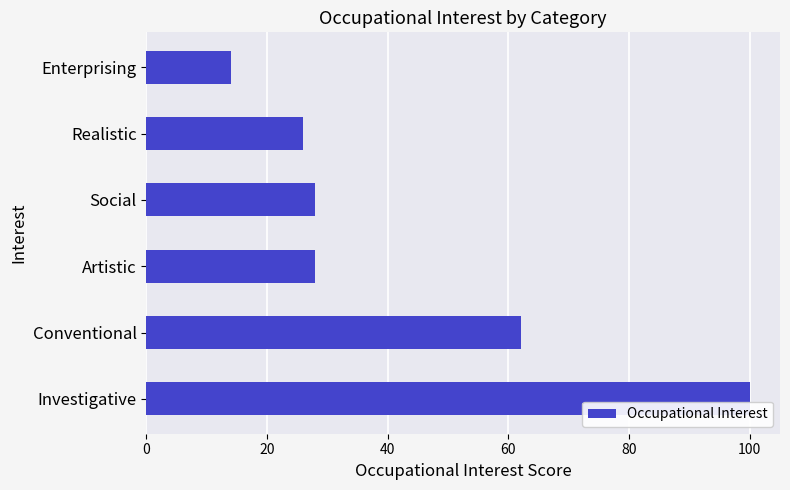

What is the greatest value displayed?

100